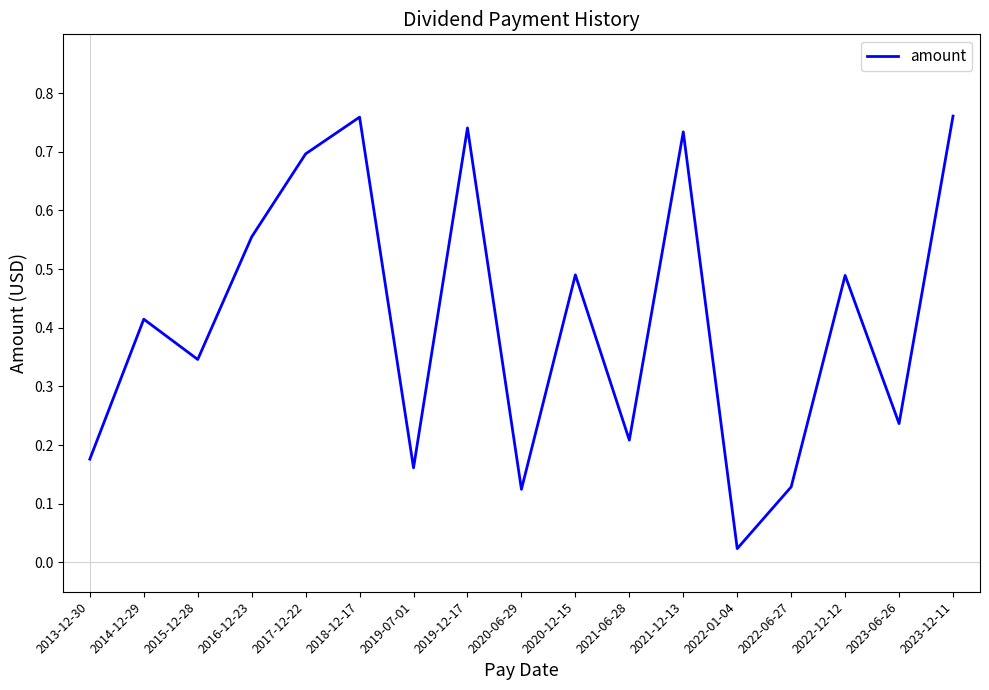

At which label is the value closest to 0?

2022-01-04